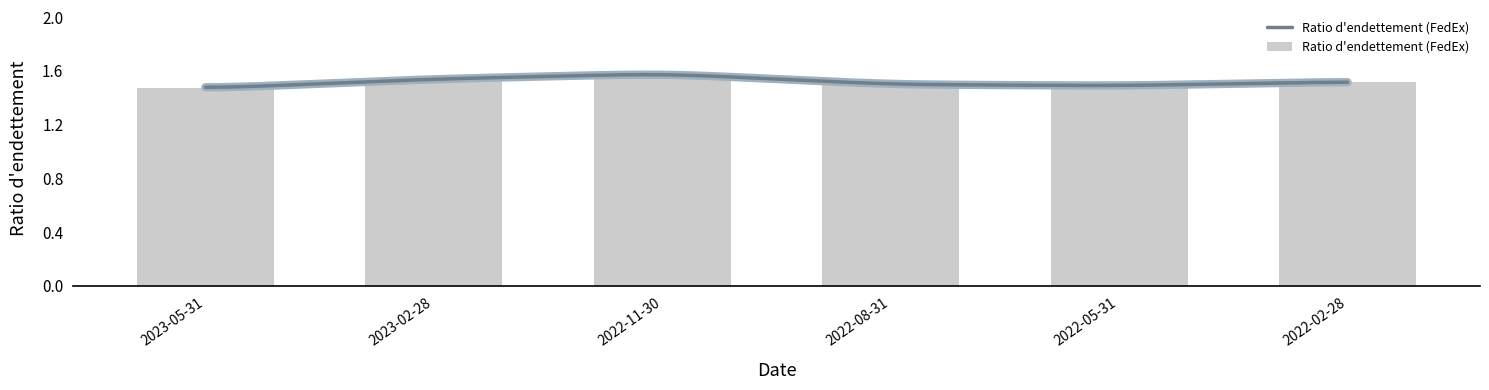

What position from the left is 2022-02-28?

6